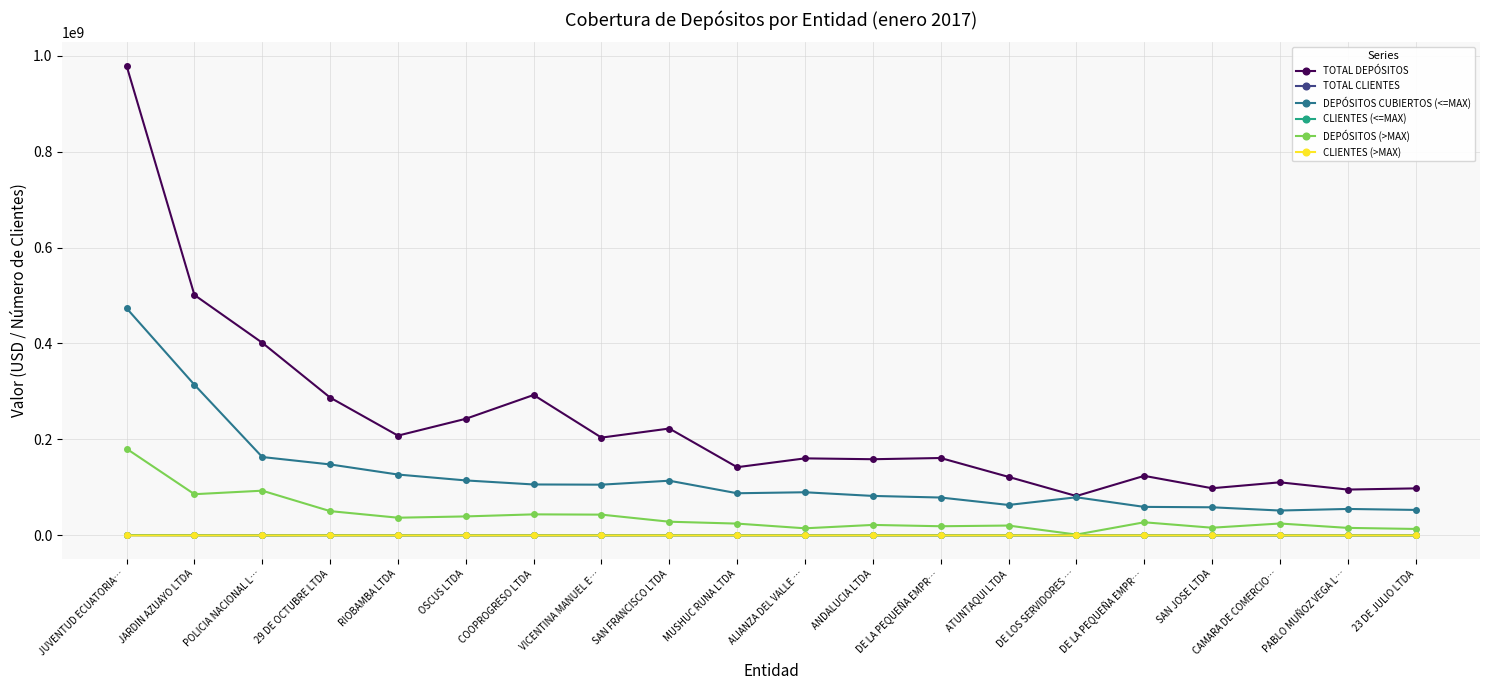

Rank the categories by CLIENTES (>MAX) value from highest to lowest.

JUVENTUD ECUATORIA…, POLICIA NACIONAL L…, JARDIN AZUAYO LTDA, 29 DE OCTUBRE LTDA, COOPROGRESO LTDA, VICENTINA MANUEL E…, OSCUS LTDA, RIOBAMBA LTDA, SAN FRANCISCO LTDA, DE LA PEQUEÑA EMPR…, CAMARA DE COMERCIO…, MUSHUC RUNA LTDA, ANDALUCIA LTDA, ATUNTAQUI LTDA, DE LA PEQUEÑA EMPR…, SAN JOSE LTDA, PABLO MUÑOZ VEGA L…, ALIANZA DEL VALLE …, 23 DE JULIO LTDA, DE LOS SERVIDORES …